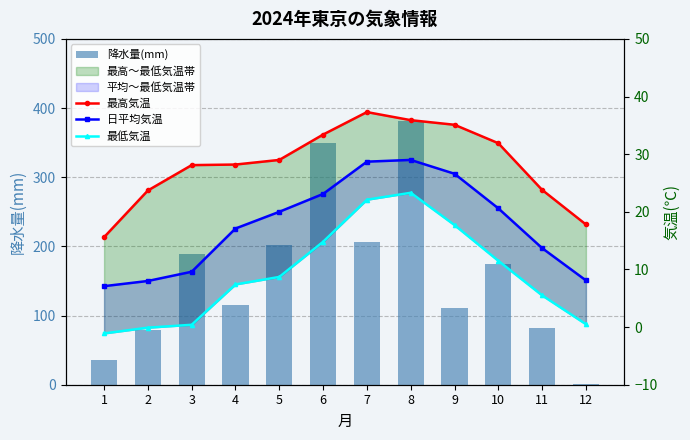

Reading left to right, extract all data points from this chart.

降水量(mm): 36.0	78.5	188.5	115.5	201.5	350.0	206.5	381.0	111.5	174.5	82.0	0.5
最高気温: 15.6	23.7	28.1	28.2	29.0	33.4	37.3	35.9	35.1	31.9	23.8	17.8
日平均気温: 7.1	8.0	9.6	17.1	20.0	23.1	28.7	29.0	26.6	20.6	13.7	8.1
最低気温: -1.1	-0.1	0.4	7.4	8.7	14.8	22.1	23.3	17.7	11.5	5.5	0.5